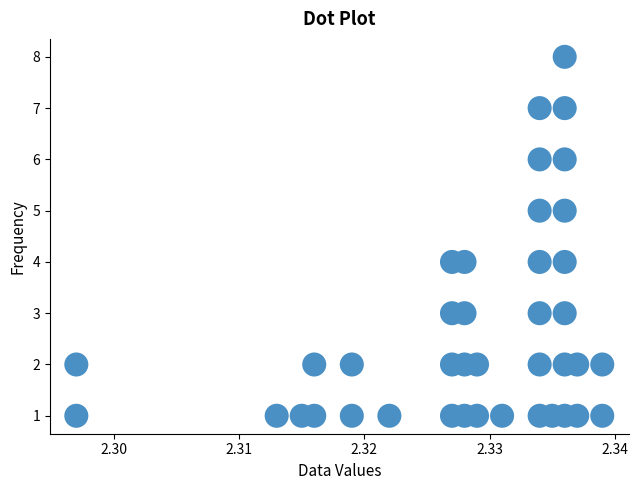

What is the range of Y values (max minus min)?

7